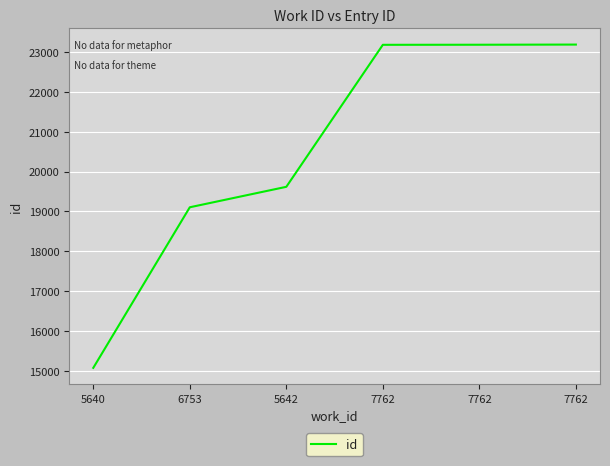

What is the sum of the values at 5640 and 7762?

38255